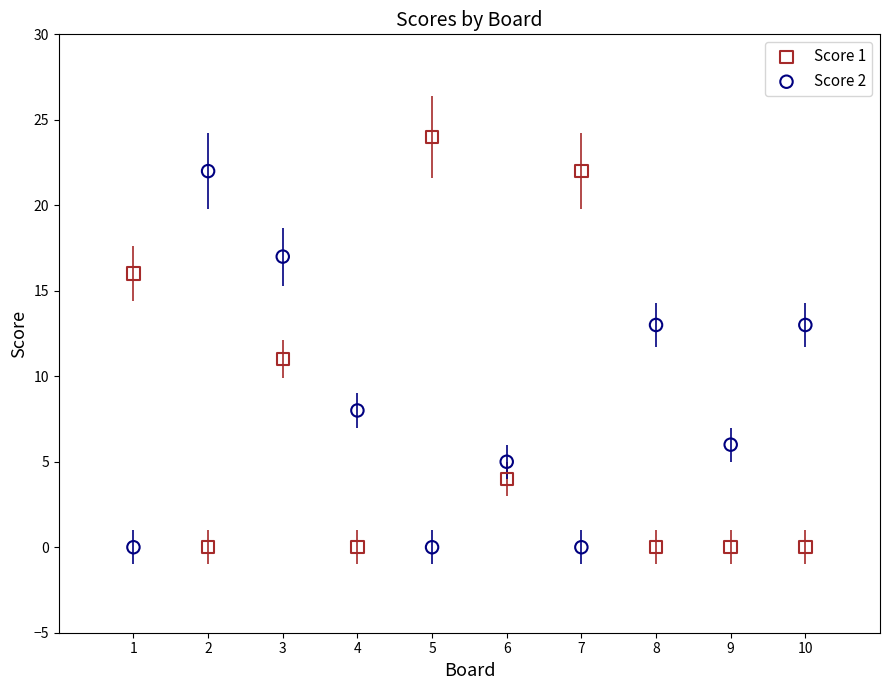

Which series has the widest spread of Y values?

Score 1